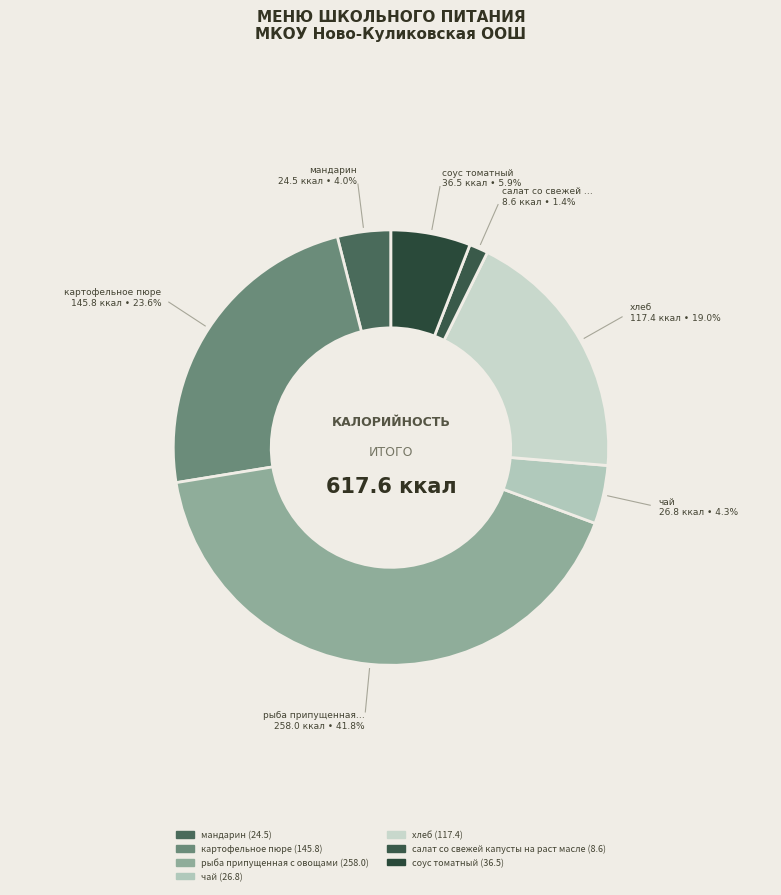

Count the number of slices in the pie.

7